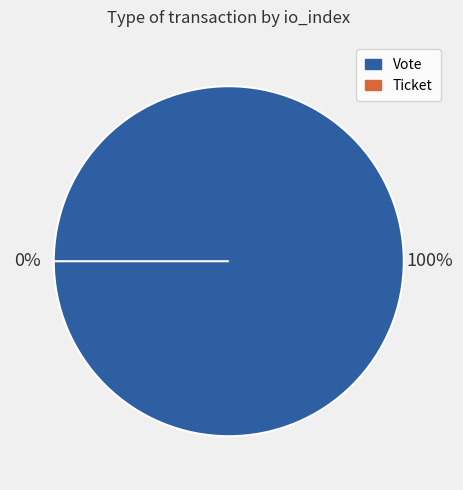

To the nearest percent, what is the combined percentage of Ticket and Vote?

100%